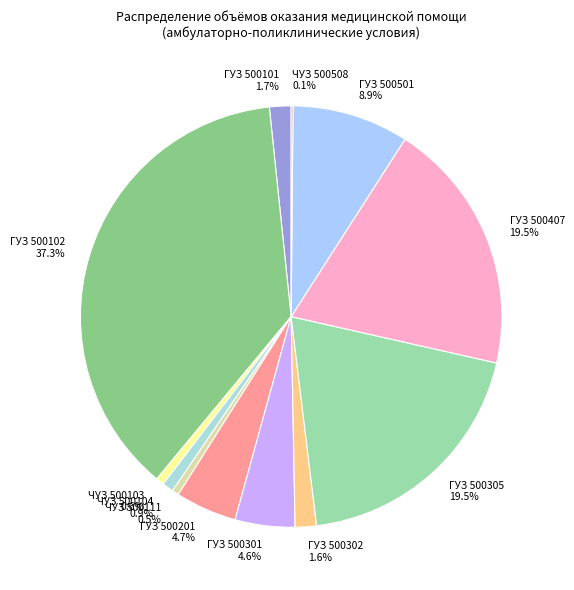

What is the largest slice in the pie chart?

ГУЗ 500102